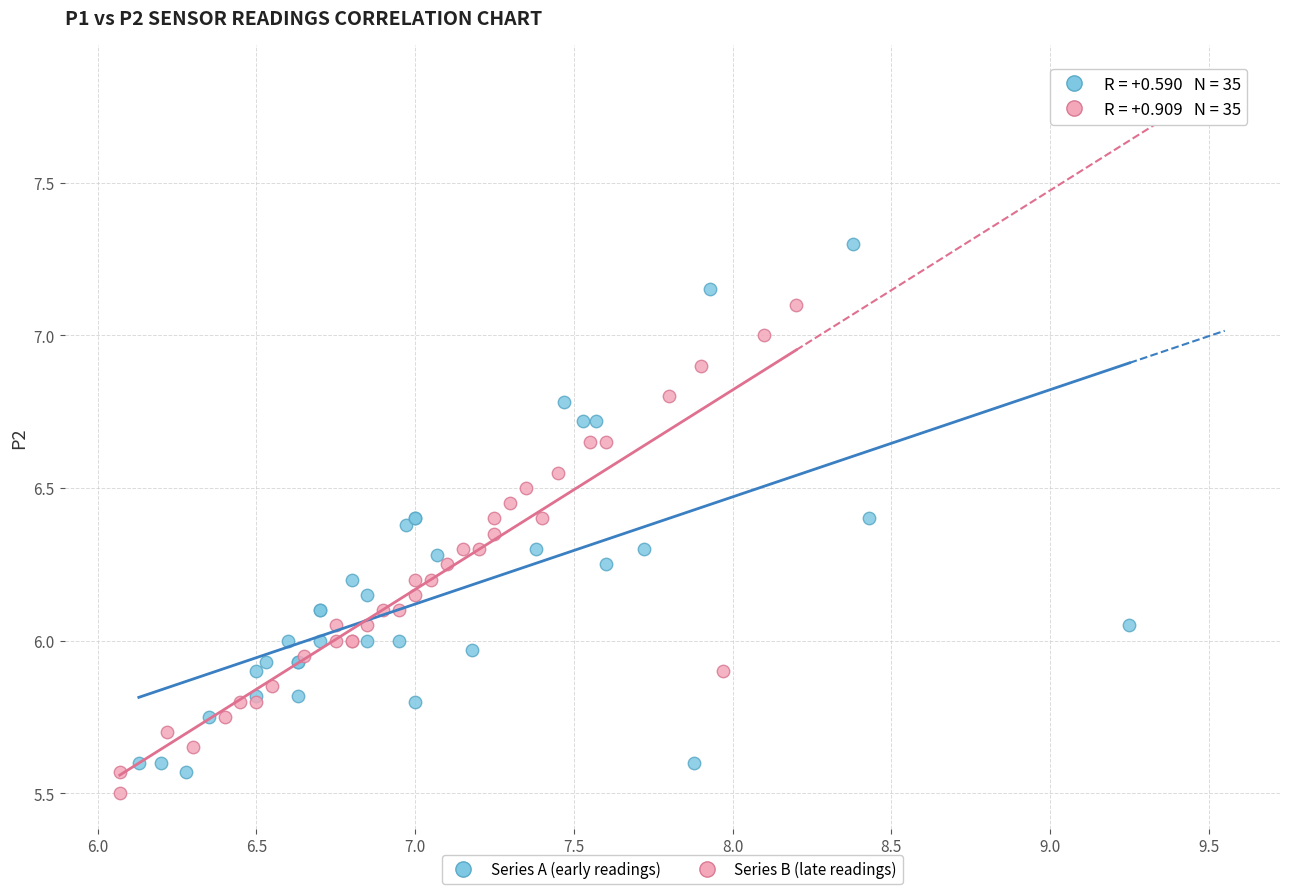

Which series contains the highest Y value?

Series A (early readings)